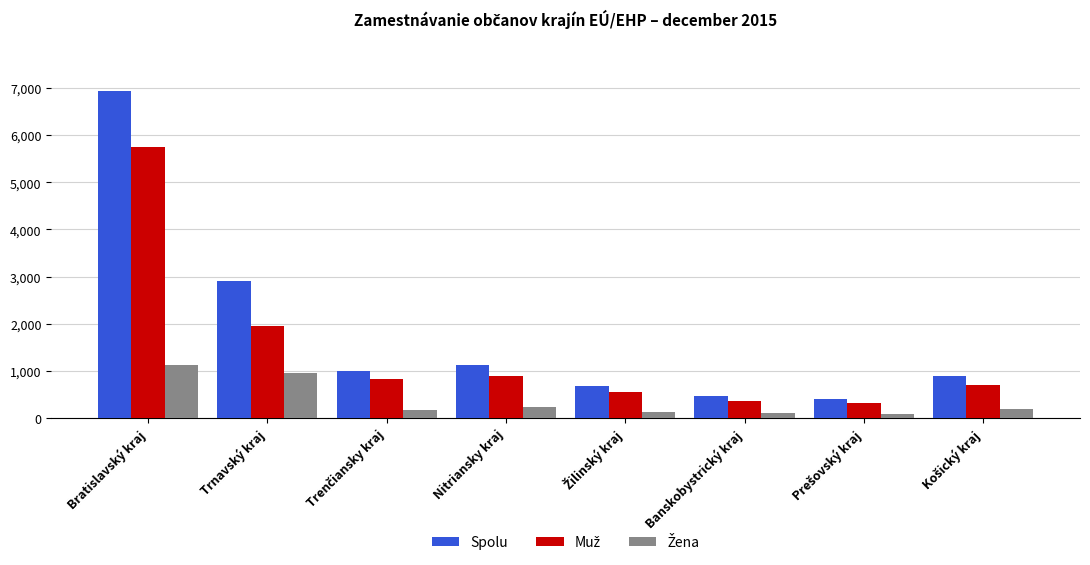

The value of Spolu at Banskobystrický kraj is 456. True or false?

True